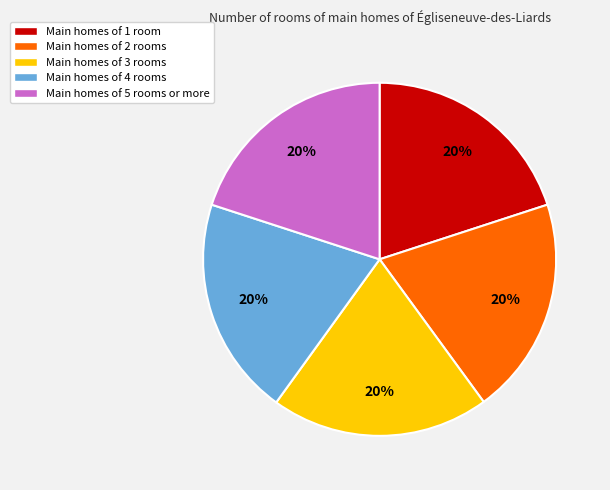

To the nearest percent, what is the average slice percentage?

20%